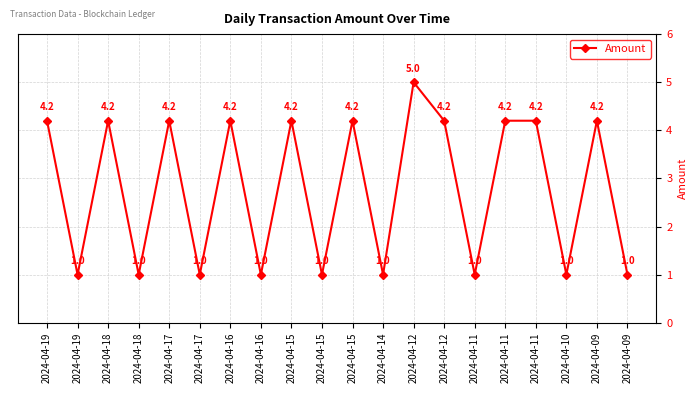

How many lines are shown in the chart?

1